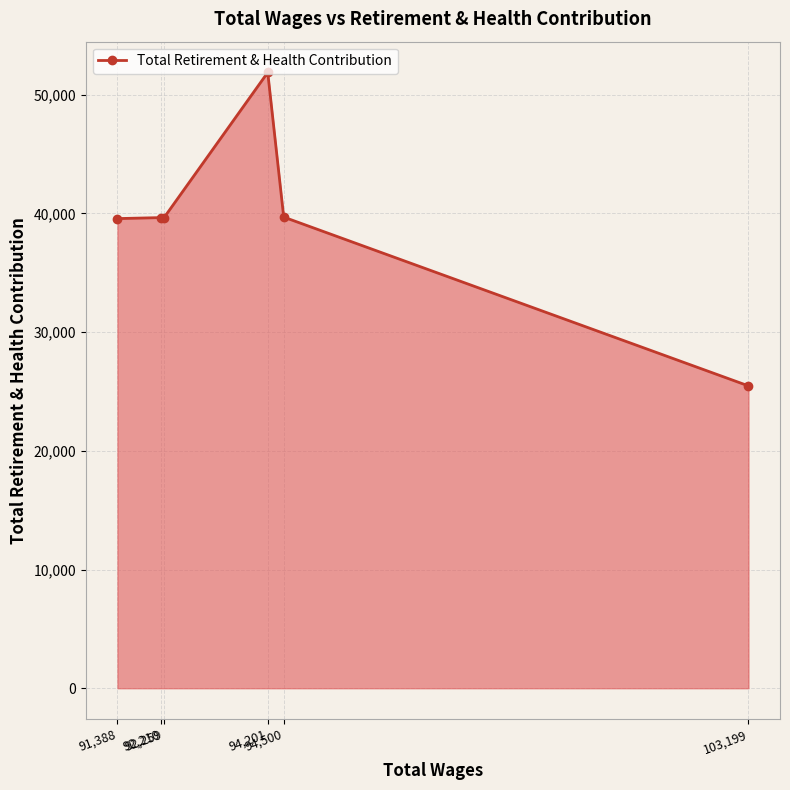

What is the value of the 4th point from the left?

51864